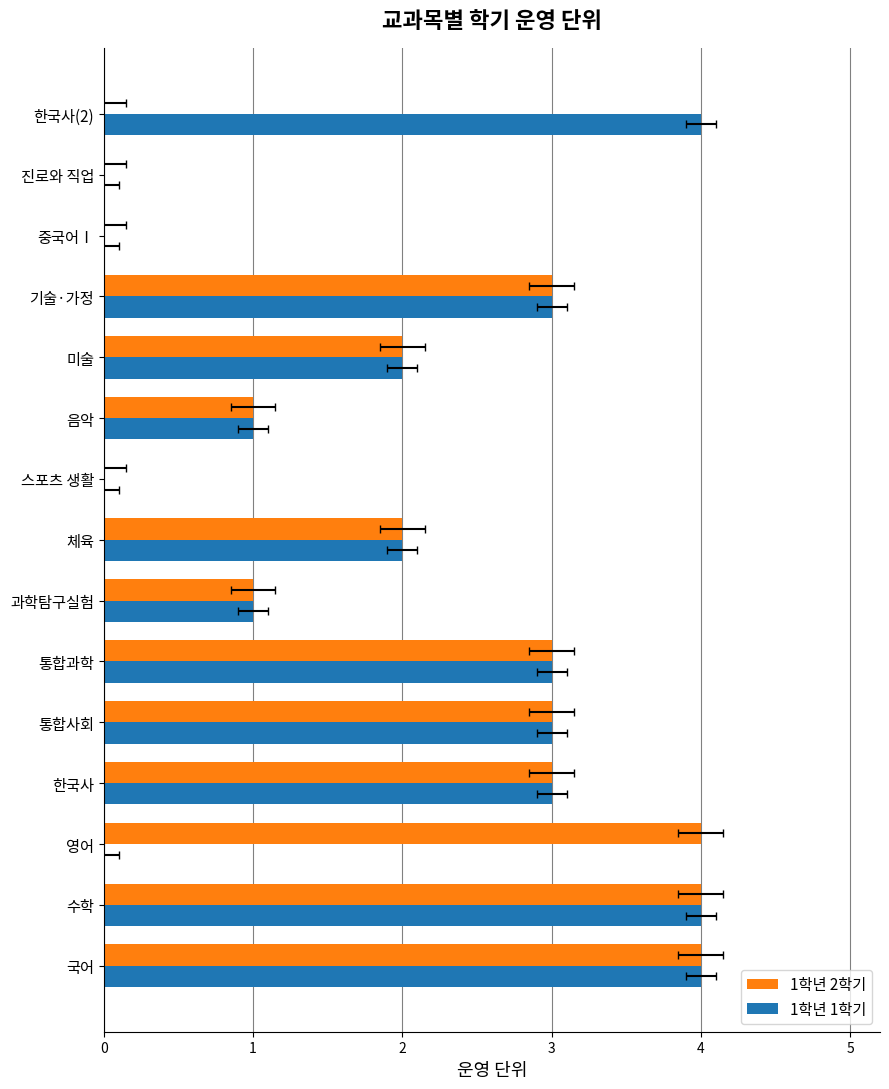

Reading left to right, list all the values displayed in this chart.

1학년 2학기: 4	4	4	3	3	3	1	2	0	1	2	3	0	0	0
1학년 1학기: 4	4	0	3	3	3	1	2	0	1	2	3	0	0	4